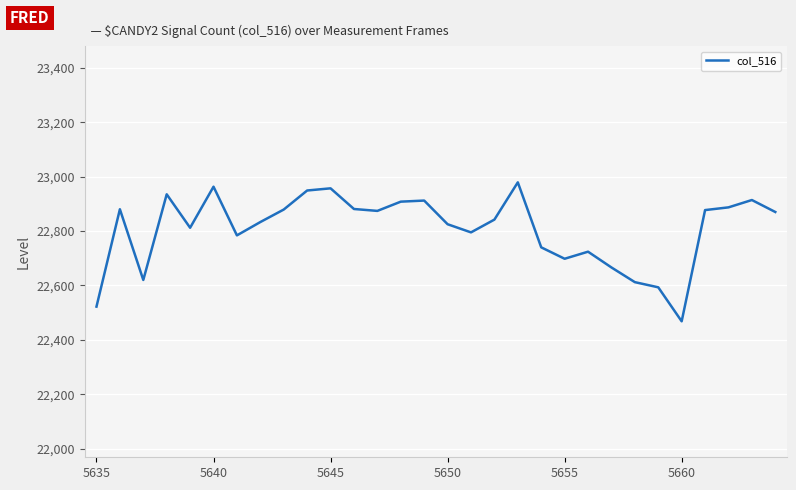

What is the minimum value shown in the chart?

22468